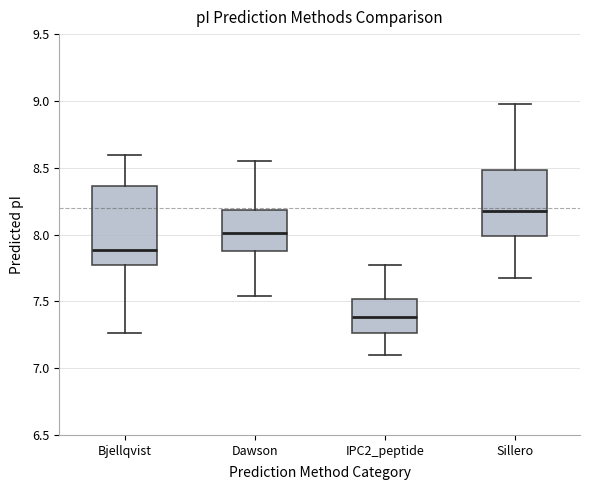

Which box has the lowest median line?

IPC2_peptide